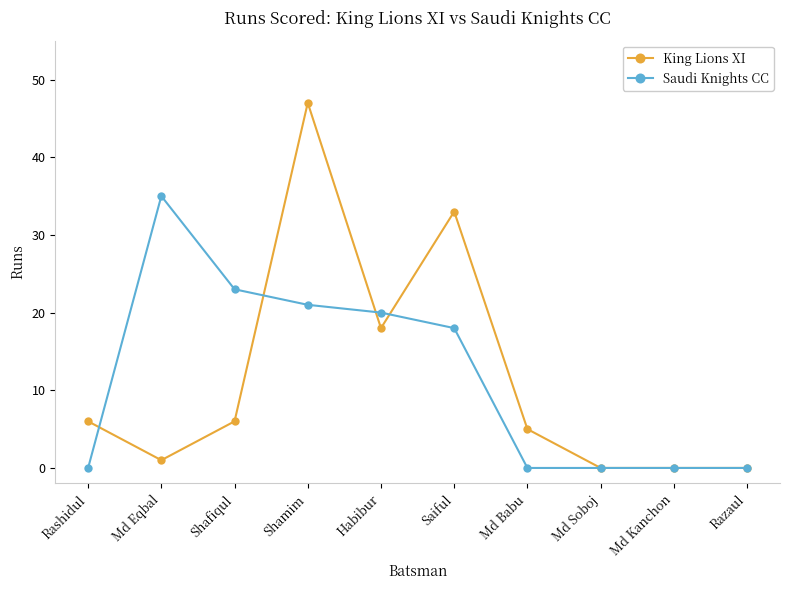

What is the difference between the maximum and minimum values in the King Lions XI series?

47